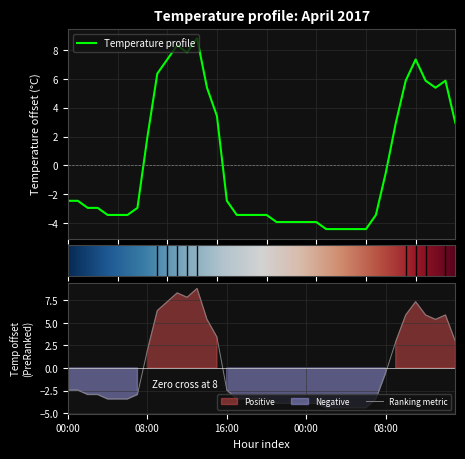

The value at 2017-04-02 09:00 is 2.9. True or false?

True